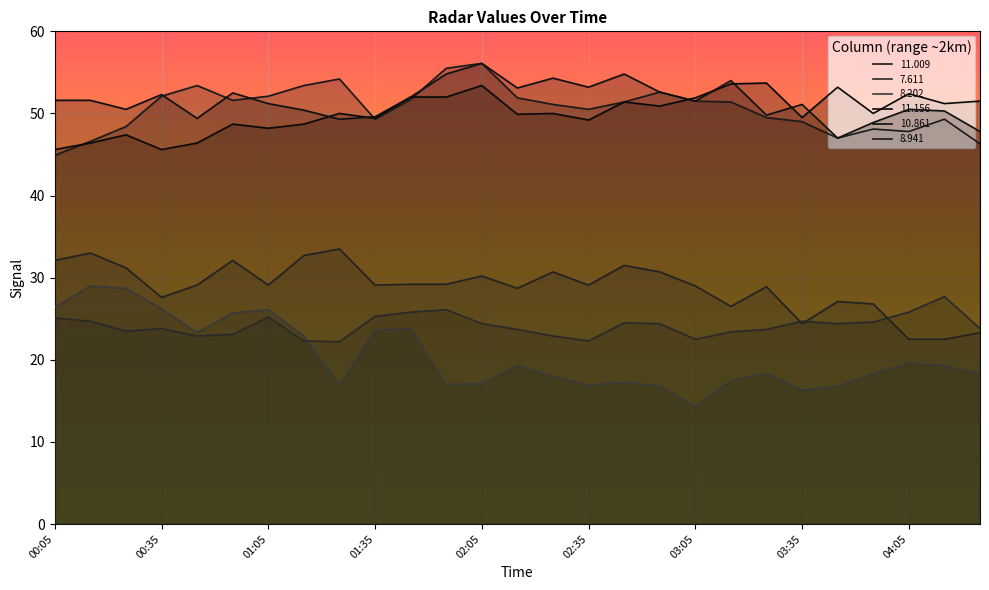

In 10.861, how many points are higher than both neighbors (excluding endpoints)?

8